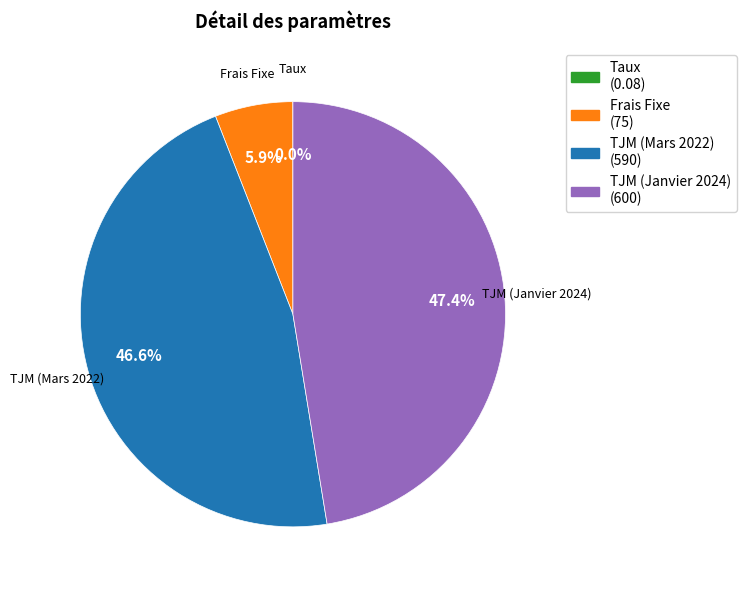

Does TJM (Janvier 2024) (600) account for over 50% of the chart?

No